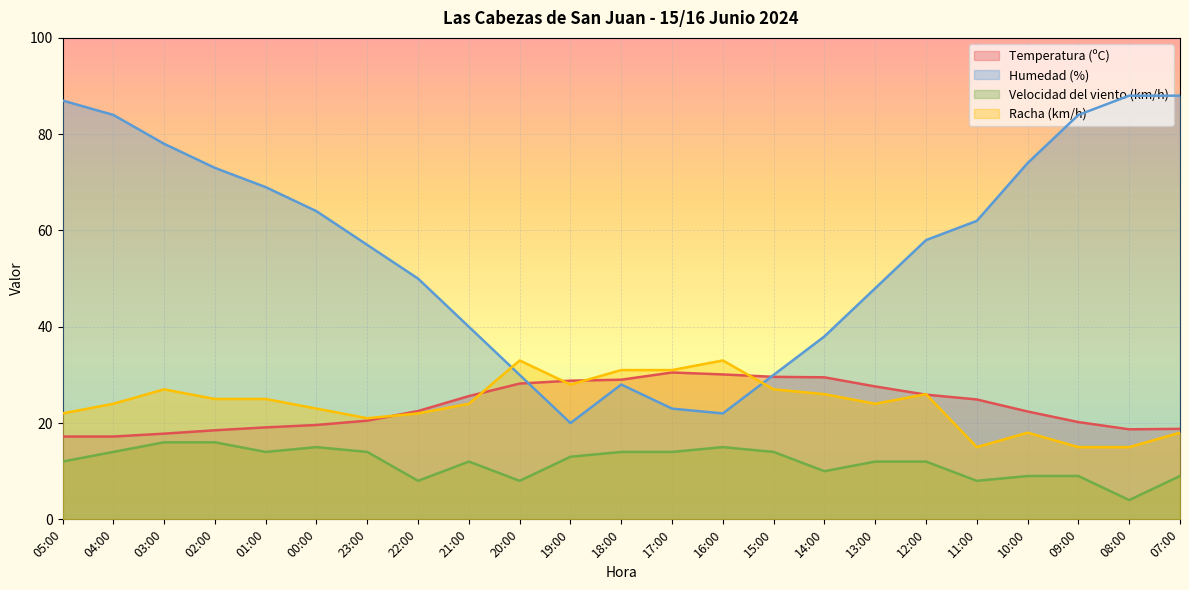

Is the value of Humedad (%) at 05:00 greater than the value of Velocidad del viento (km/h) at 05:00?

Yes